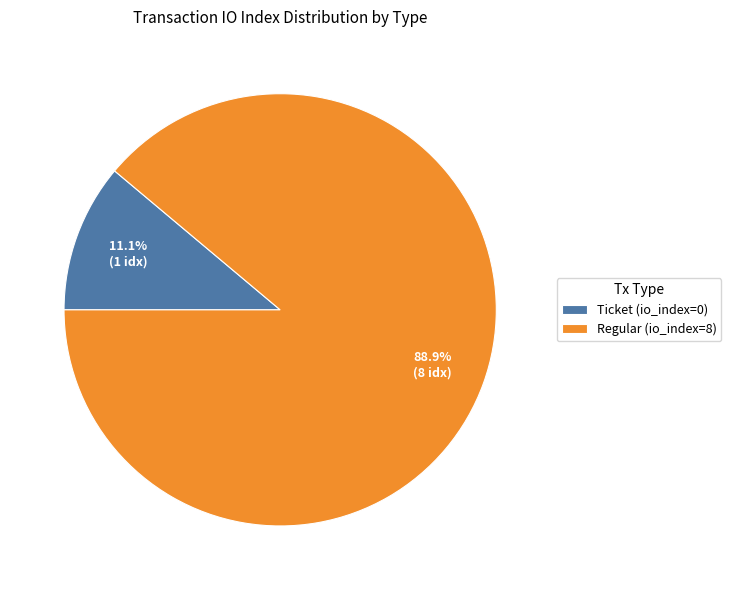

Is the sum of Ticket (io_index=0) and Regular (io_index=8) greater than half?

Yes